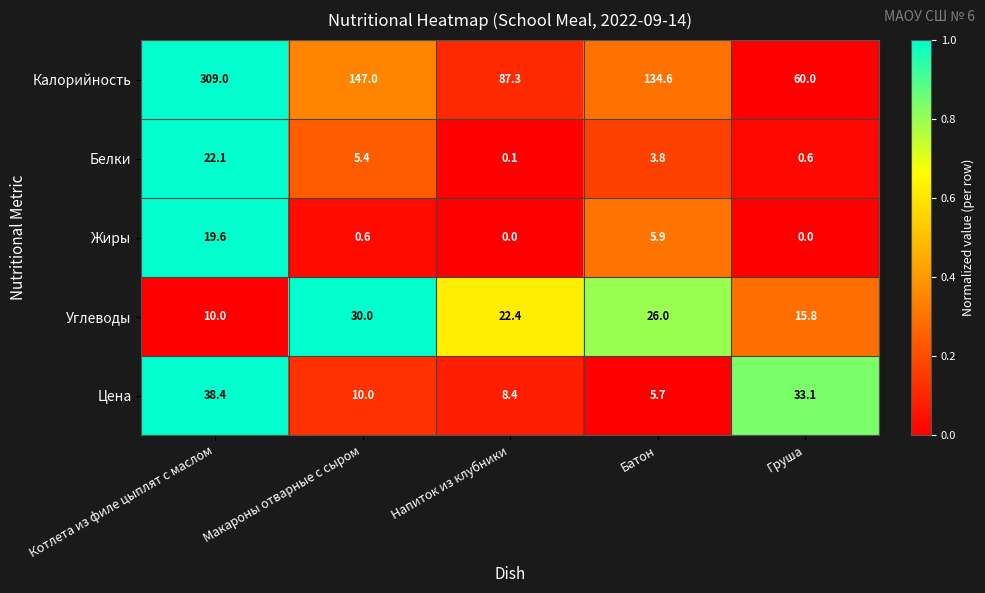

Which label corresponds to the largest value in the chart?

Котлета из филе цыплят с маслом